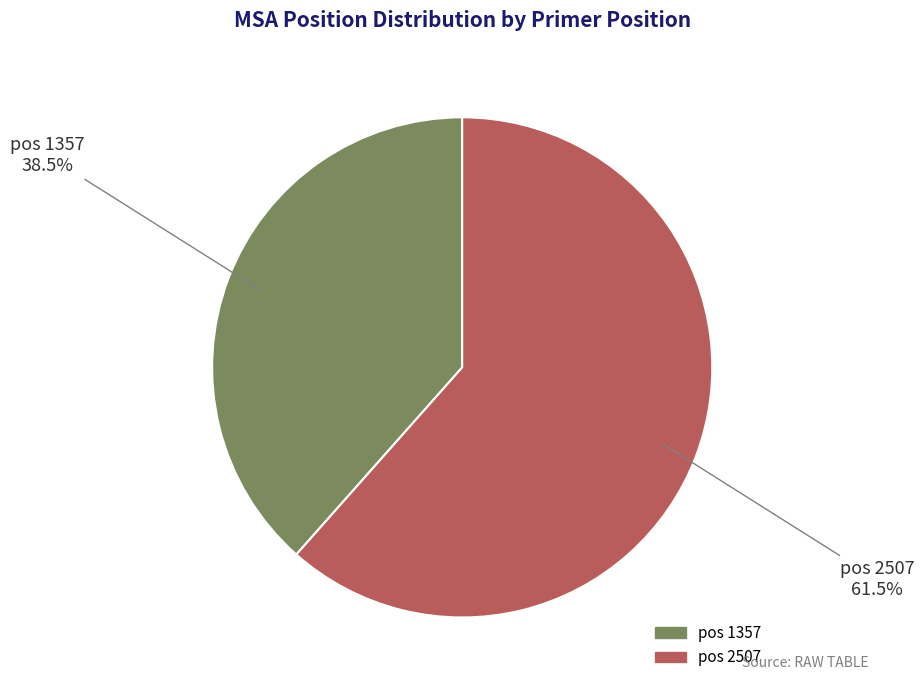

Is there a majority slice in this chart?

Yes